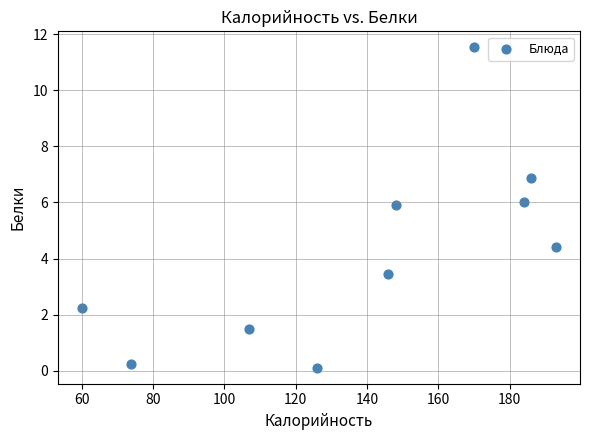

What Y value in the scatter plot is closest to 5?

4.4